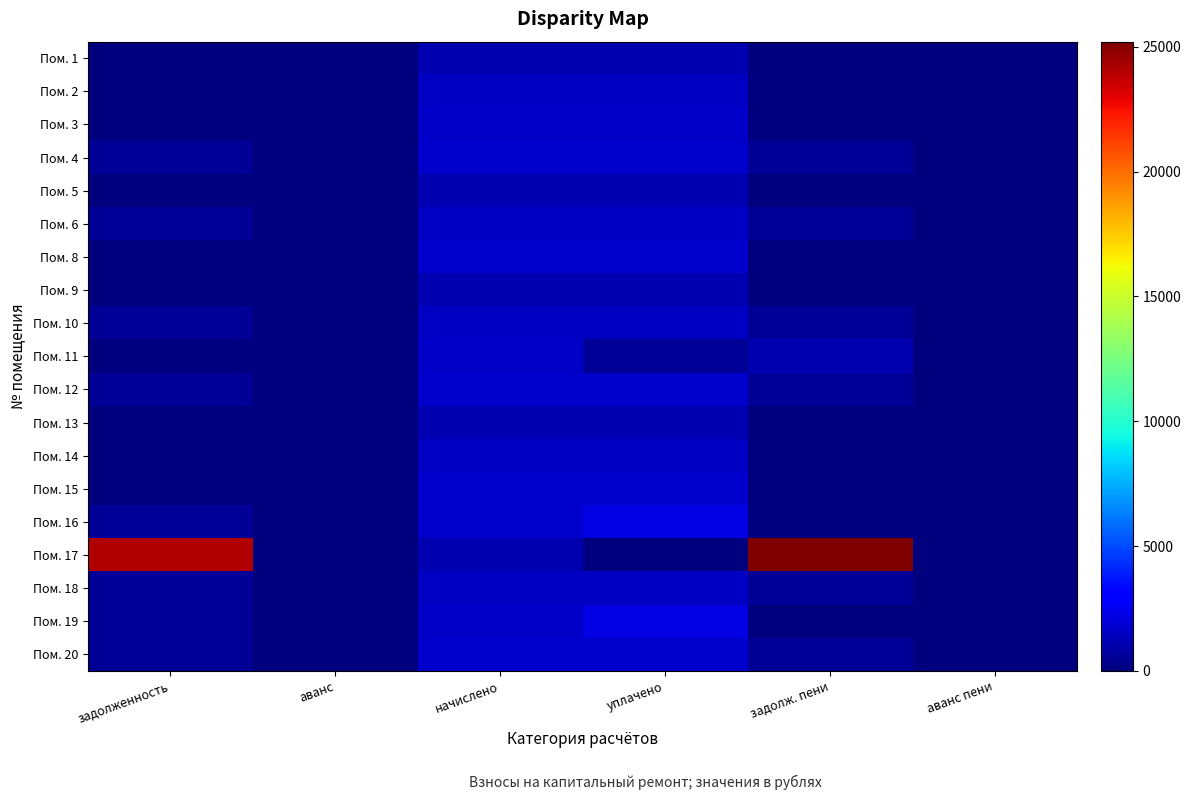

Which series has the widest spread of values?

Пом. 17